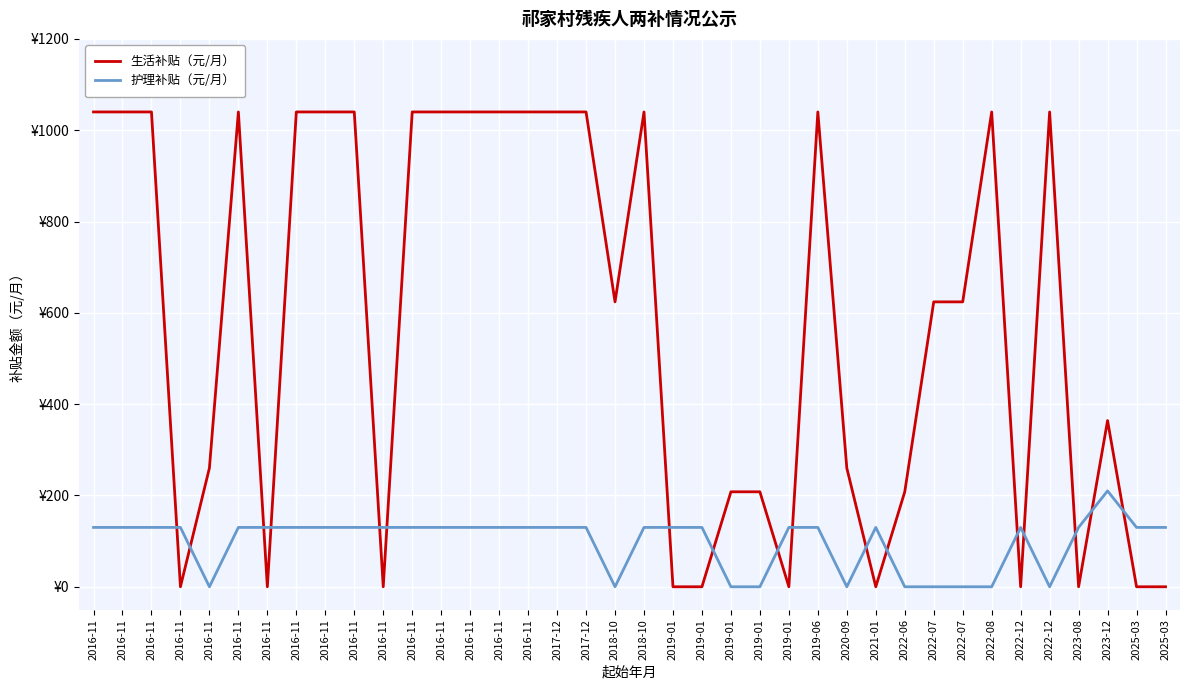

Does the chart have visible grid lines?

Yes